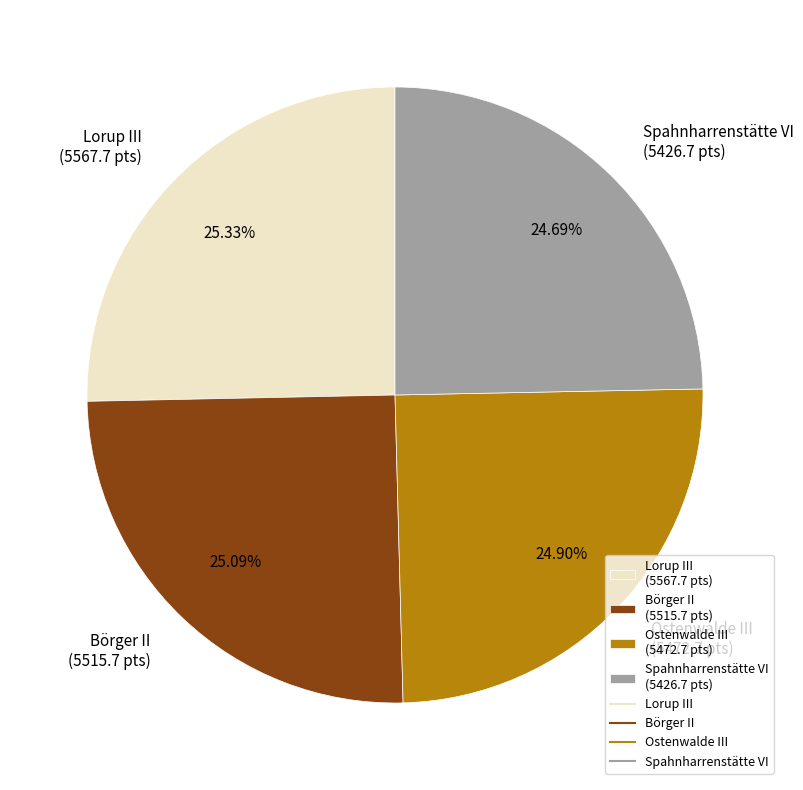

Is it true that Börger II is 34% of the pie?

False